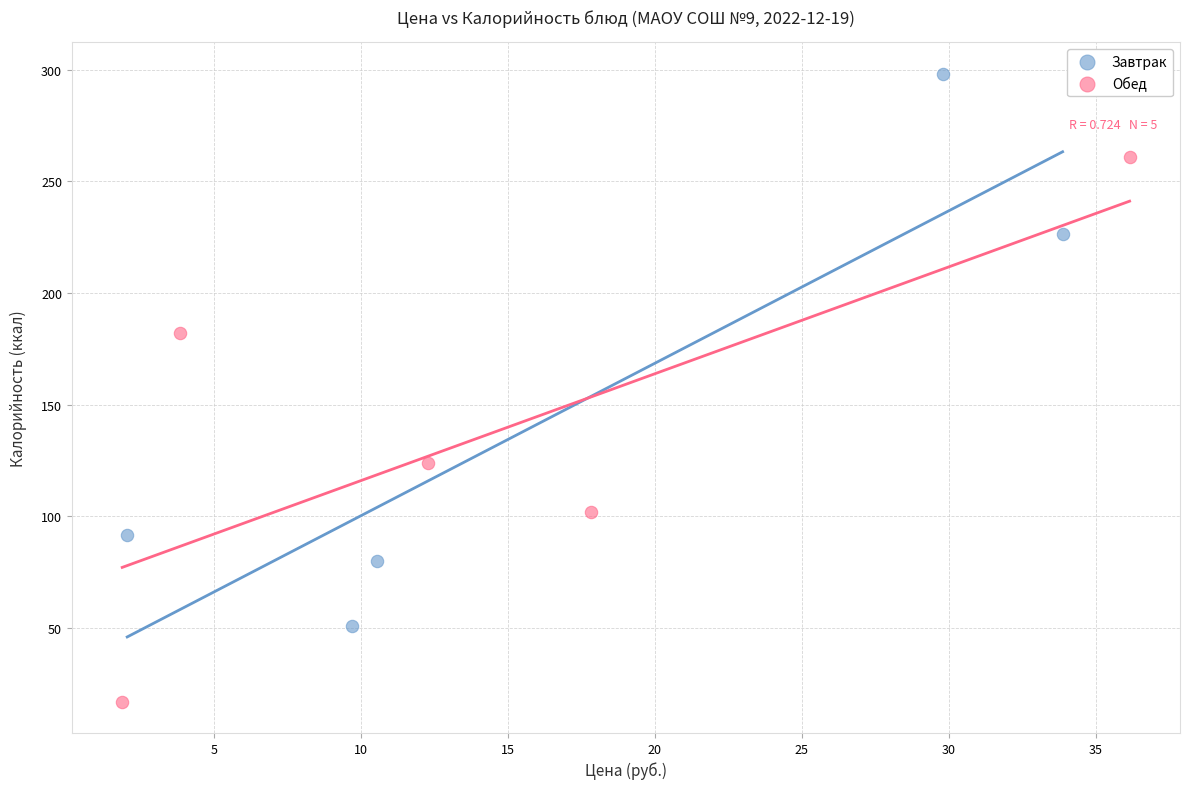

What are all the series names shown in the legend?

Завтрак, Обед